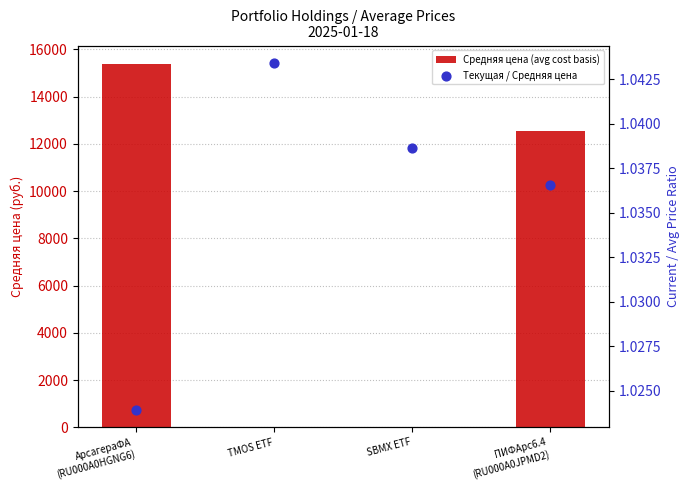

Which series contains the highest Y value?

Средняя цена (avg cost basis)